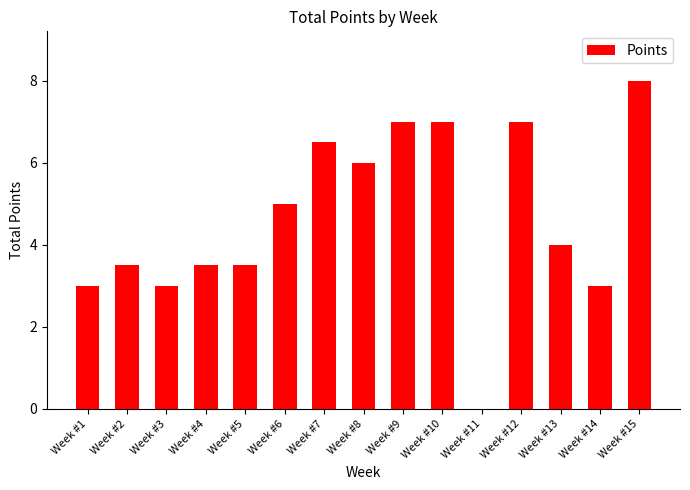

Count the number of categories in the chart.

15